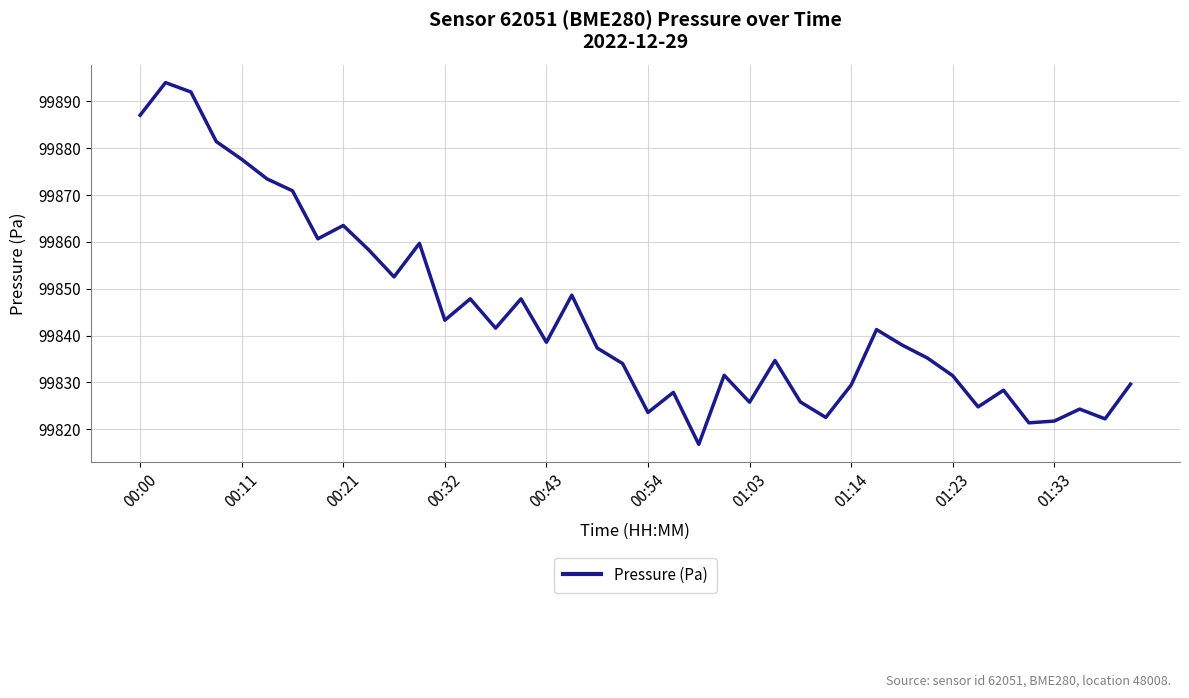

True or false: there are more than 0 points higher than both neighbors.

True